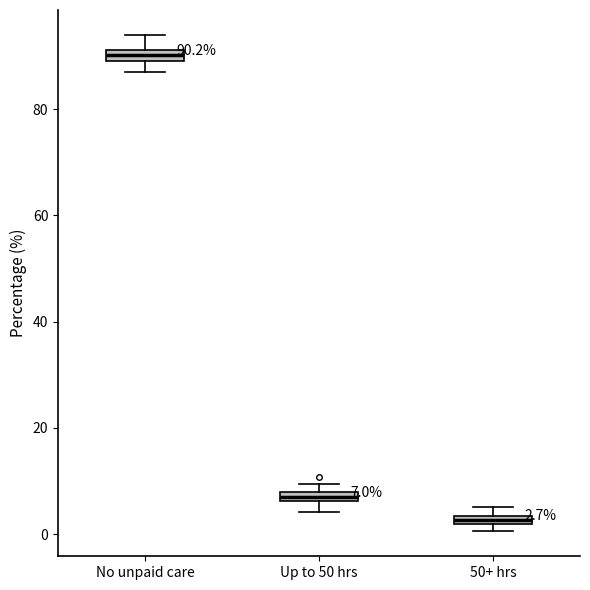

Which box has the lowest median line?

50+ hrs